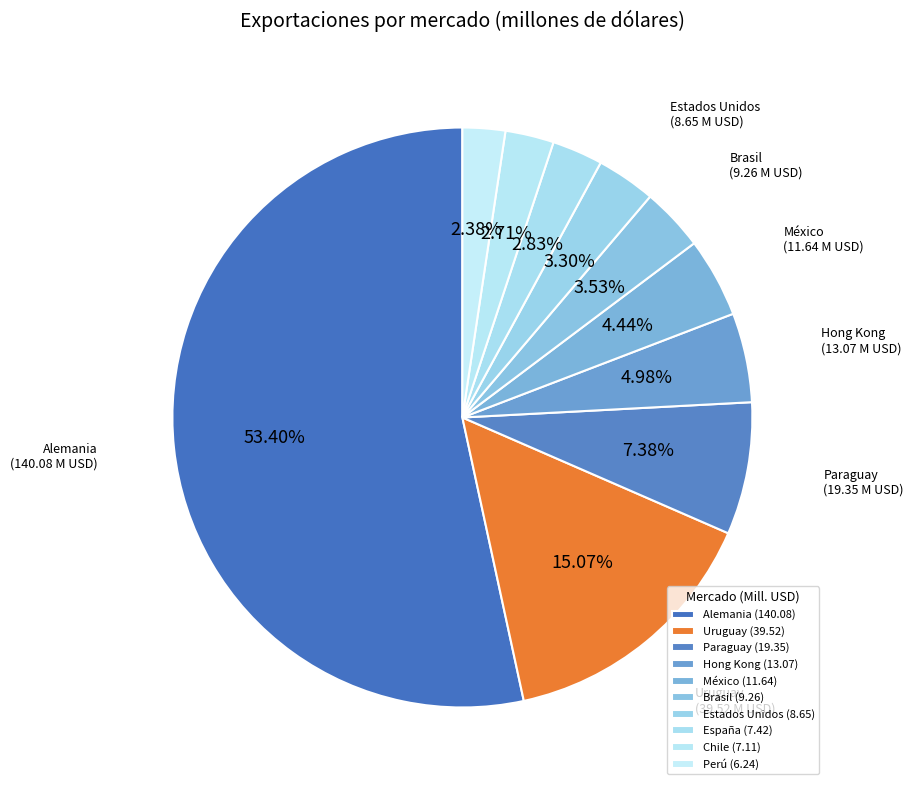

How many slices are in this pie chart?

10